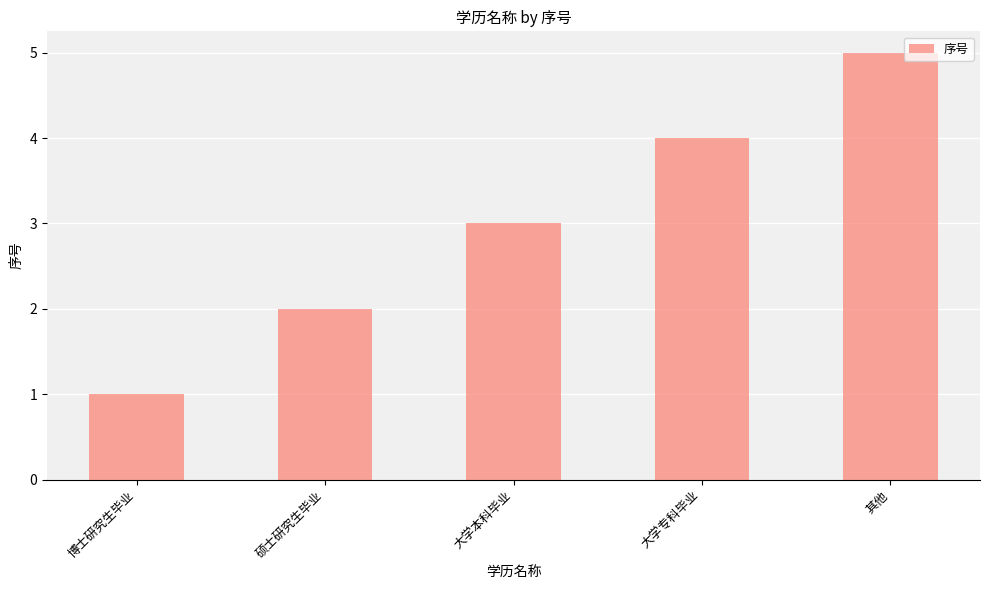

What is the difference between the second highest and minimum values?

3